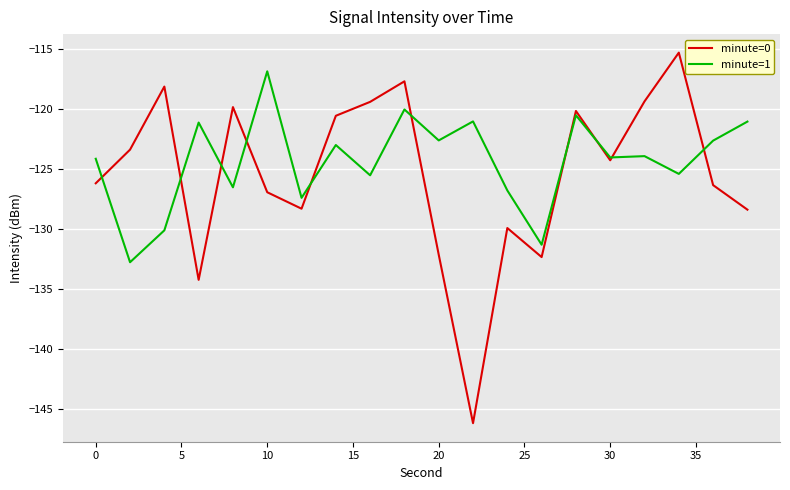

Rank the series by their maximum value, from lowest to highest.

minute=1, minute=0